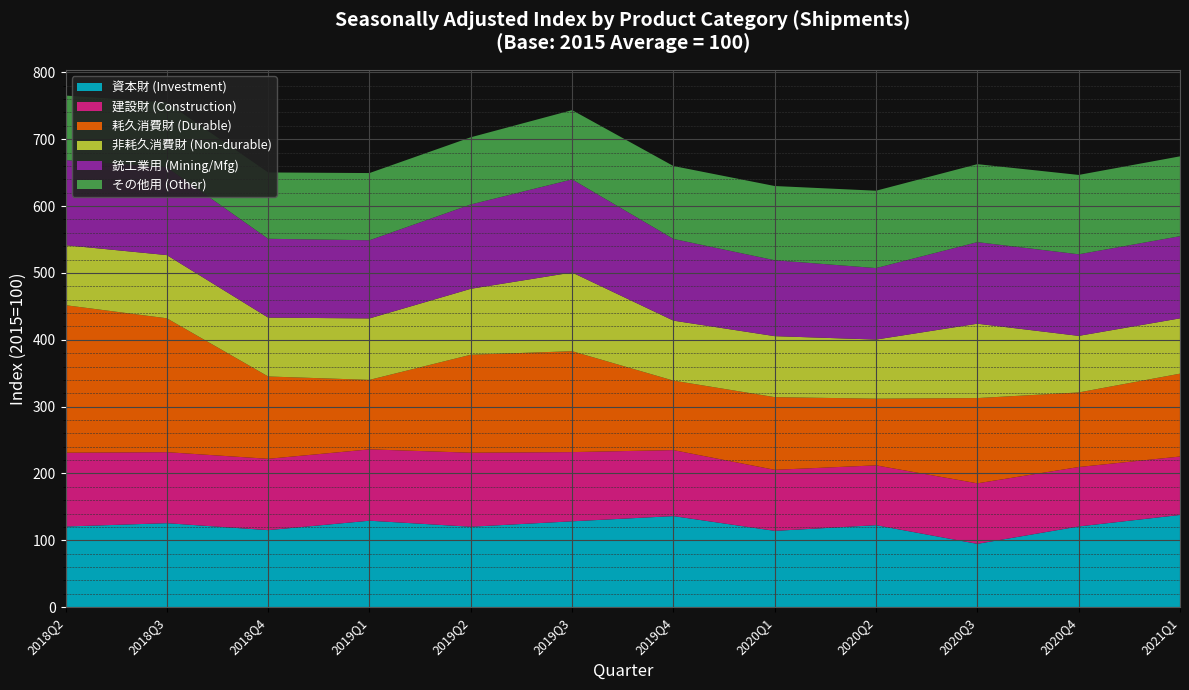

Reading left to right, transcribe all the data shown in this chart.

資本財 (Investment): 120.7	125.7	115.3	129.4	120.4	128.5	136.3	114.2	122.7	94.8	120.8	138.0
建設財 (Construction): 110.4	106.2	106.7	106.7	110.7	103.5	98.7	91.3	89.5	90.5	88.9	87.4
耗久消費財 (Durable): 220.6	200.2	123.1	103.9	146.5	150.9	103.9	108.7	99.7	127.5	111.5	123.9
非耗久消費財 (Non-durable): 89.7	94.5	88.0	91.9	98.6	117.7	89.7	91.2	88.4	111.2	84.6	82.7
銃工業用 (Mining/Mfg): 127.3	131.3	117.9	116.9	126.1	139.2	122.2	113.5	106.9	122.0	122.0	122.9
その他用 (Other): 96.5	96.8	99.2	100.5	100.5	103.6	109.0	111.0	115.7	116.6	118.7	119.4